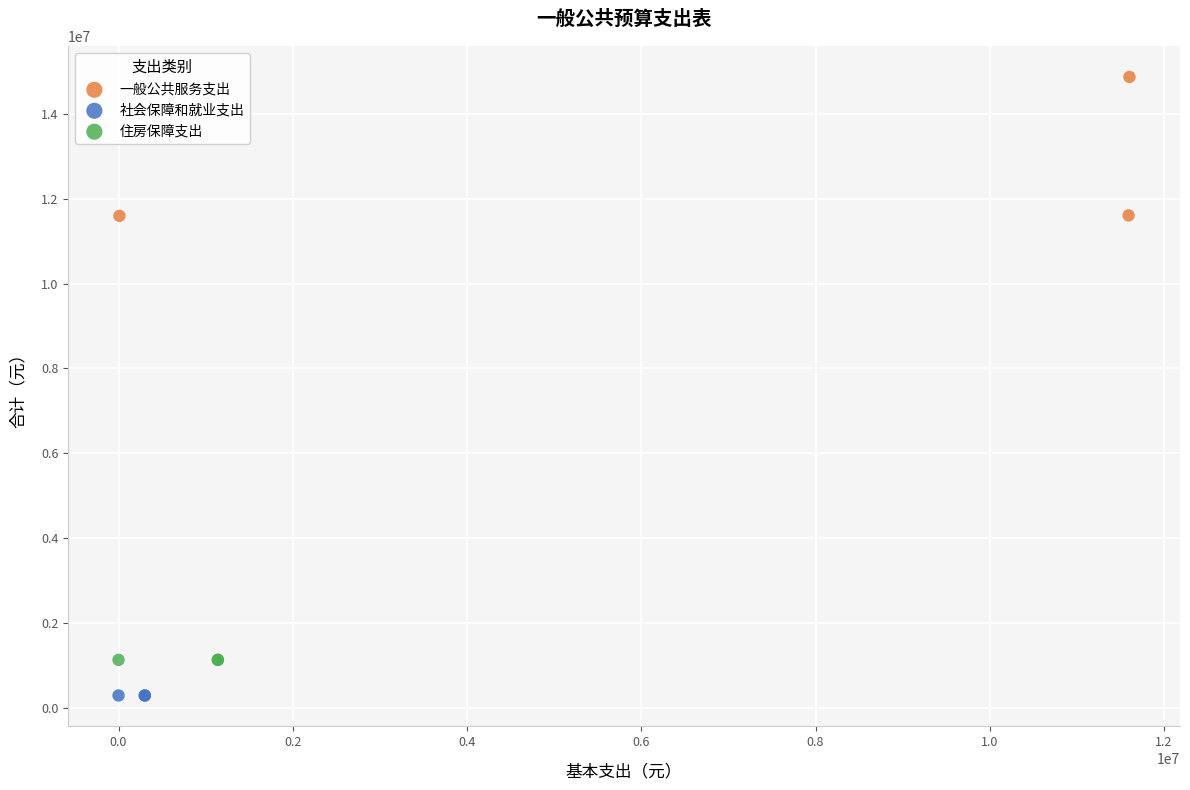

What are all the series names shown in the legend?

一般公共服务支出, 社会保障和就业支出, 住房保障支出